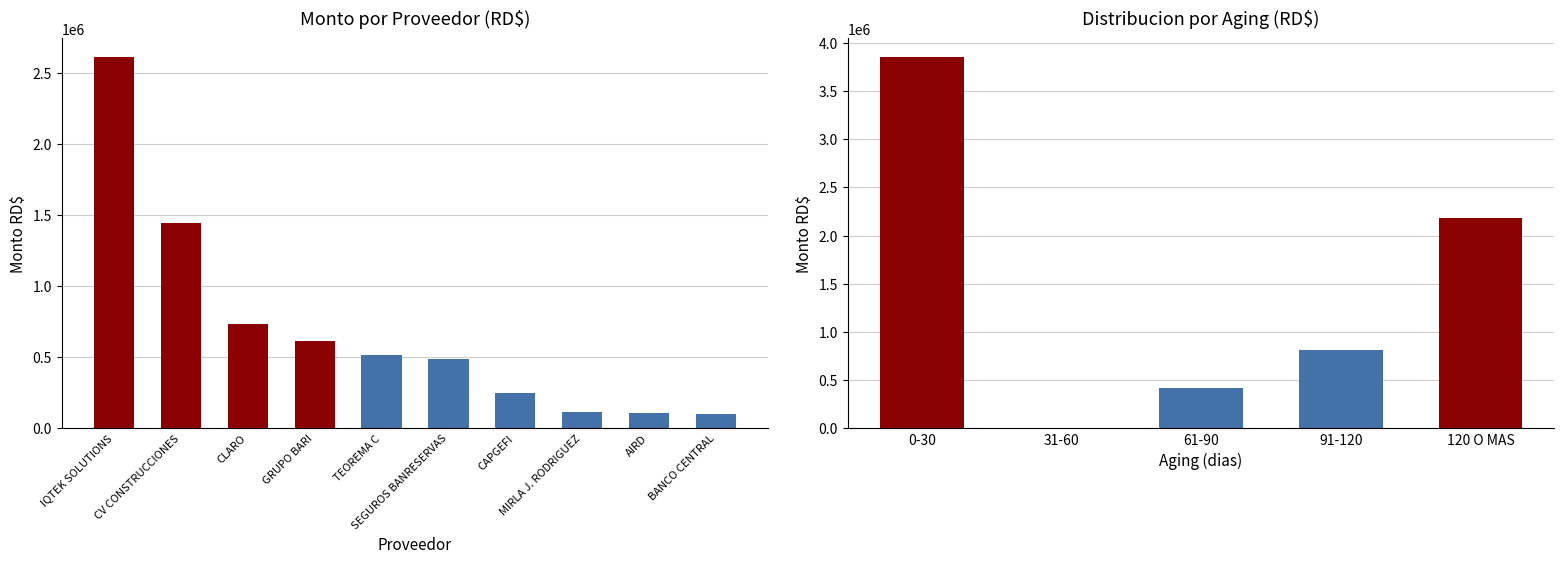

What is the label of the 19th bar from the right?

AIRD